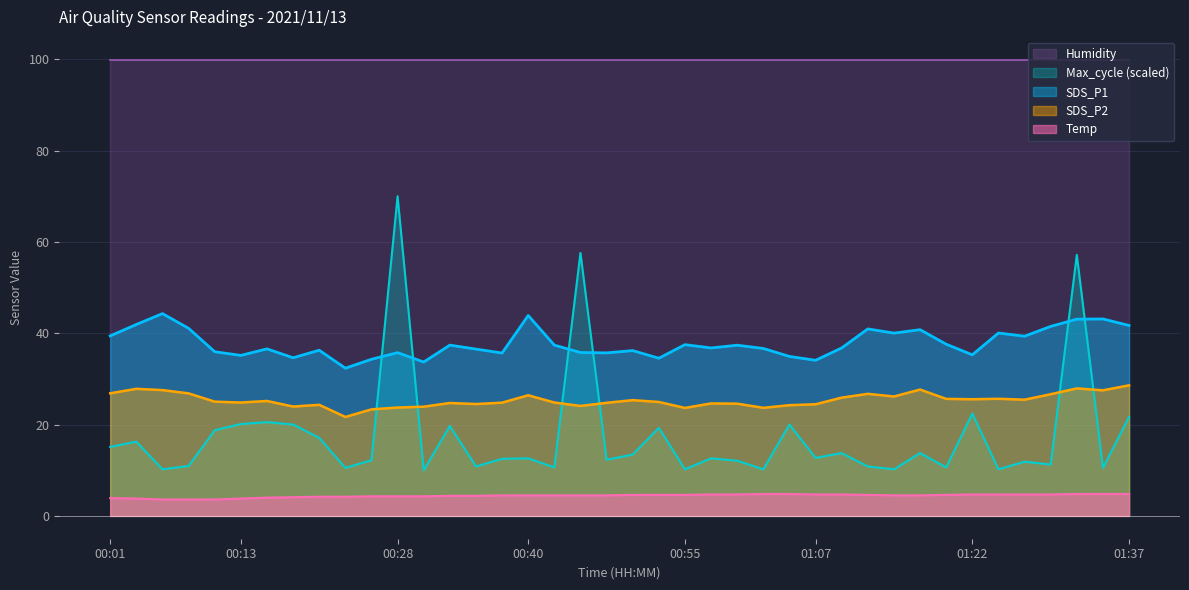

What is the sum of all SDS_P2 values?

1014.1